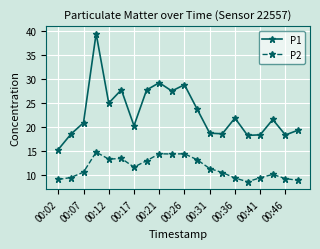

How many distinct data groups are displayed?

2